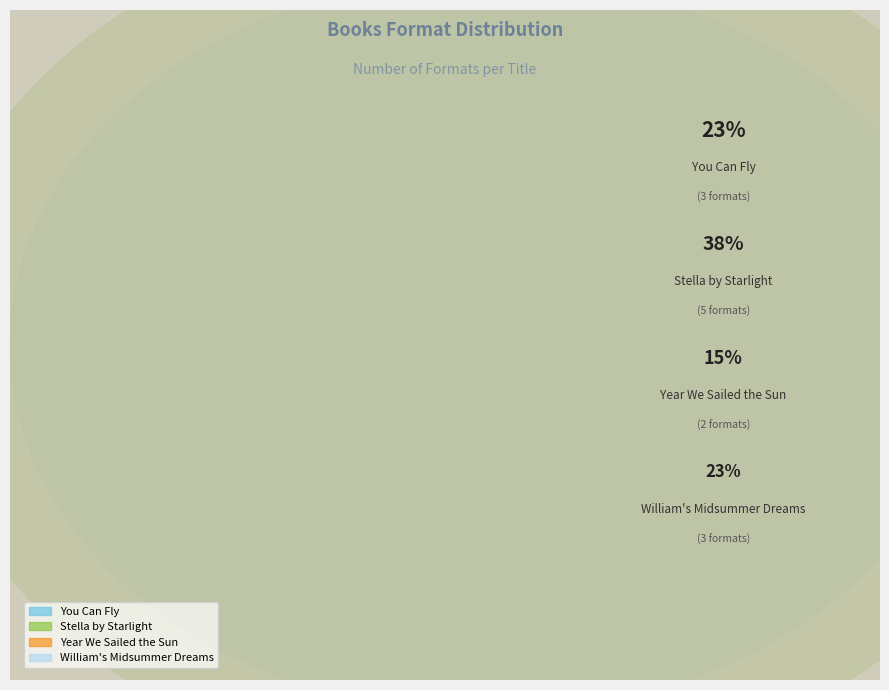

To the nearest percent, what is the average slice percentage?

25%